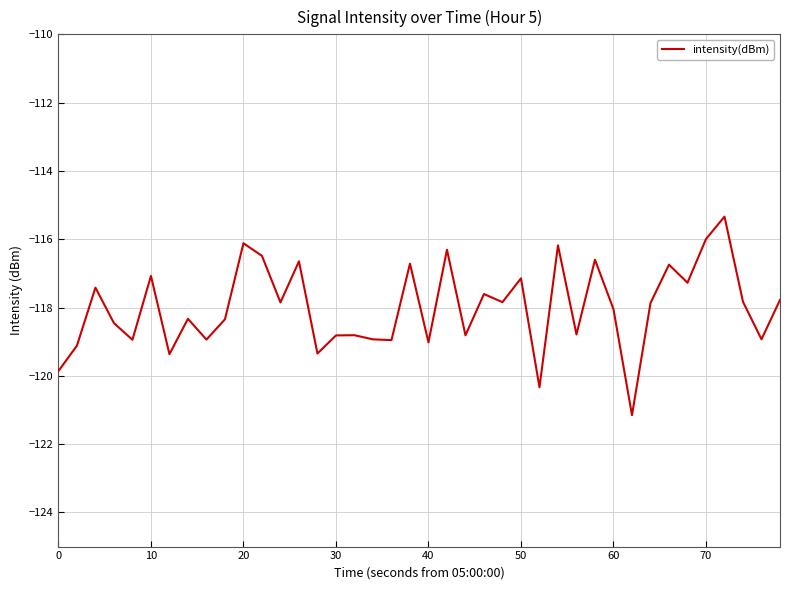

What is the difference between the maximum and minimum values?

5.8